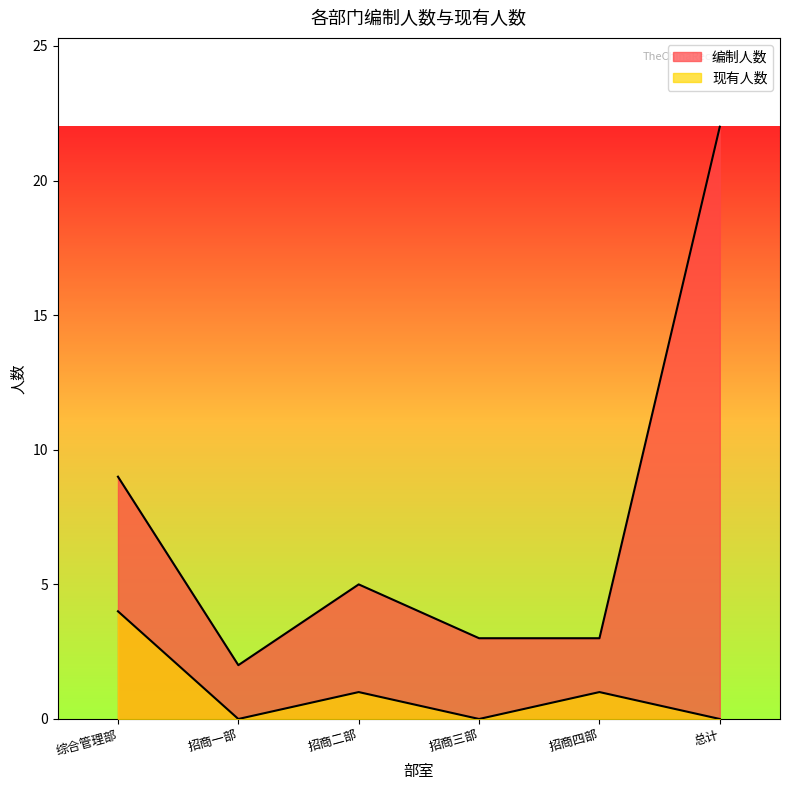

Does the chart have visible grid lines?

No